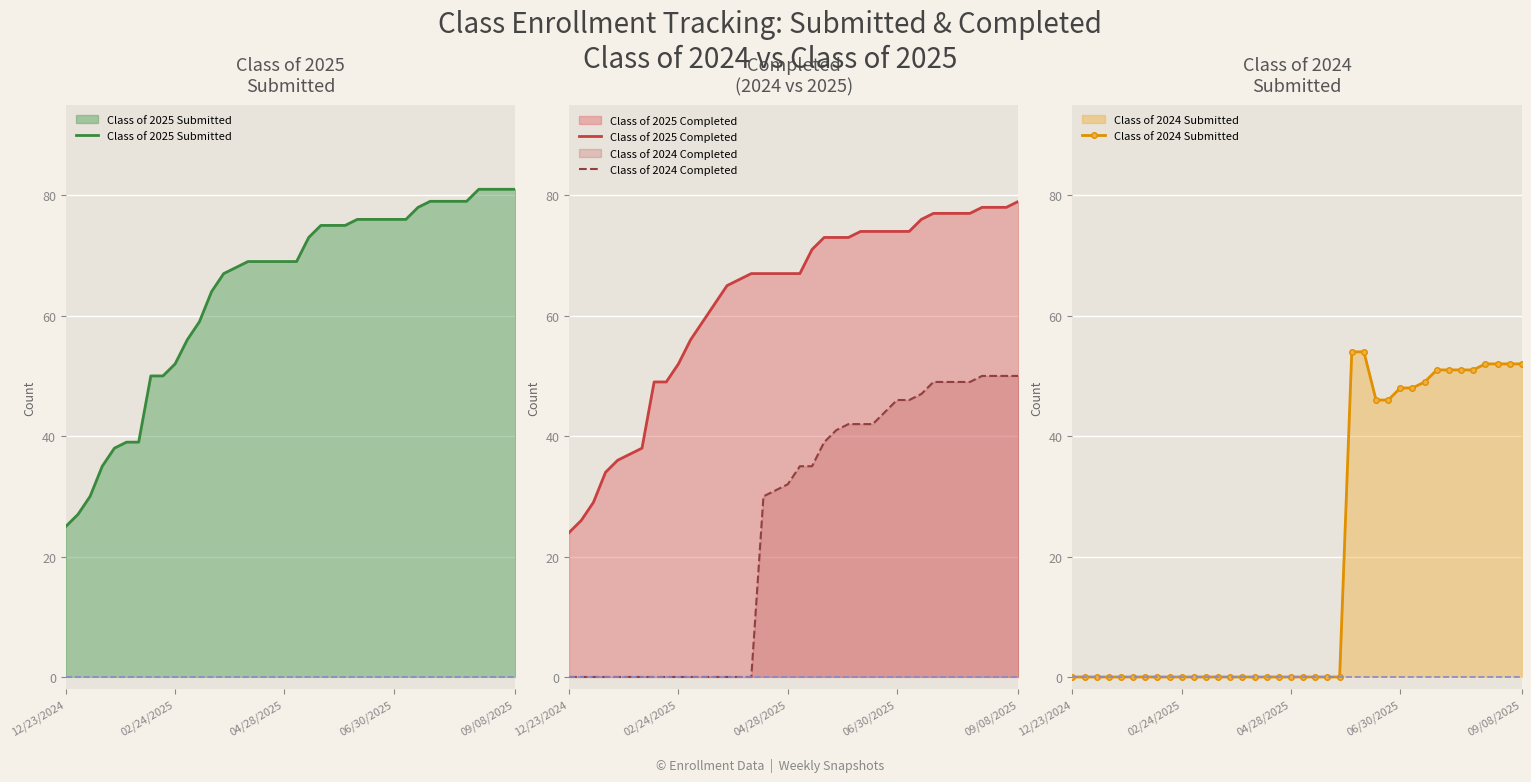

True or false: Class of 2024 Submitted and Class of 2025 Submitted cross at least once.

False